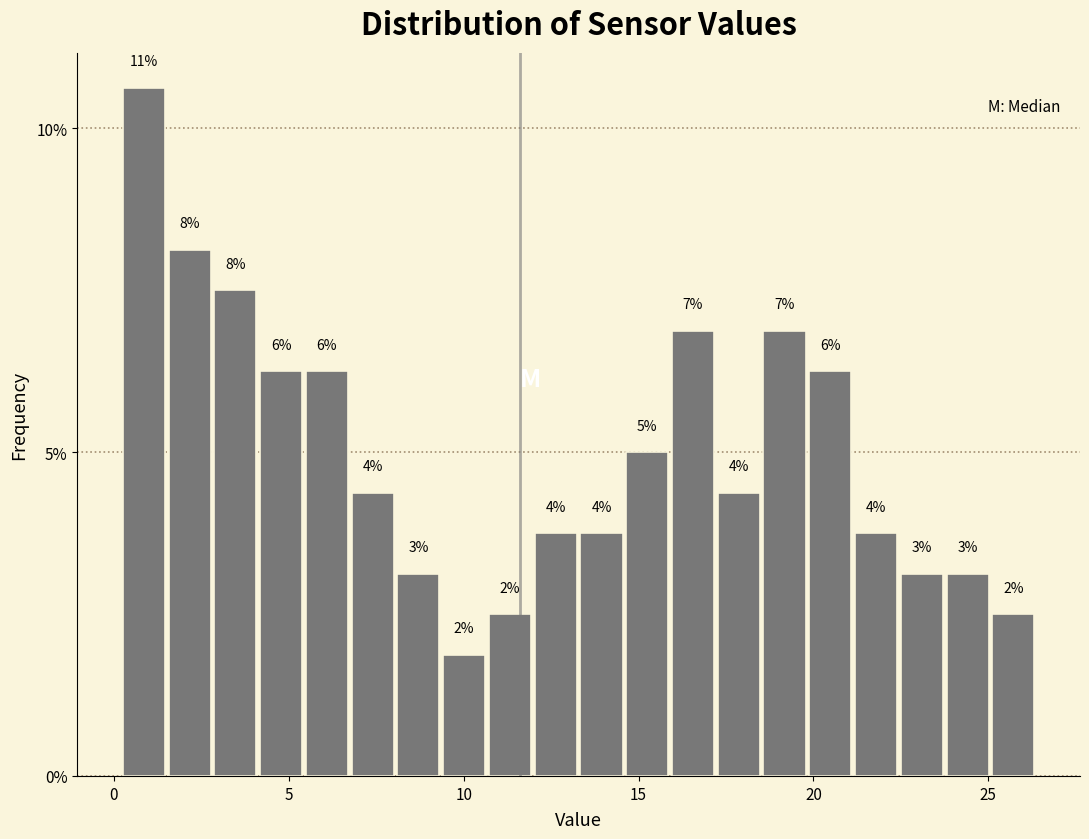

Around what value on the x-axis is the tallest bar? Give the approximate position of its centre, as read against the axis.

1.0